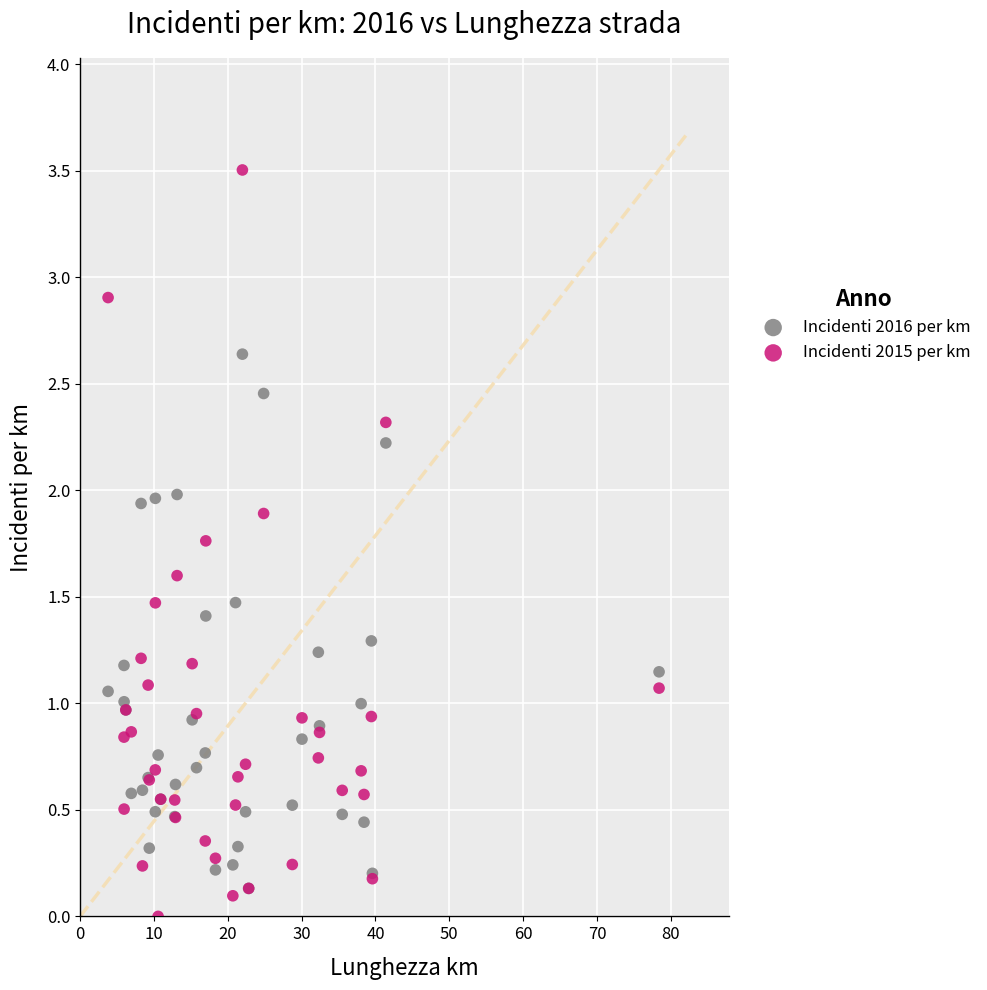

Which series has the widest spread of Y values?

Incidenti 2015 per km